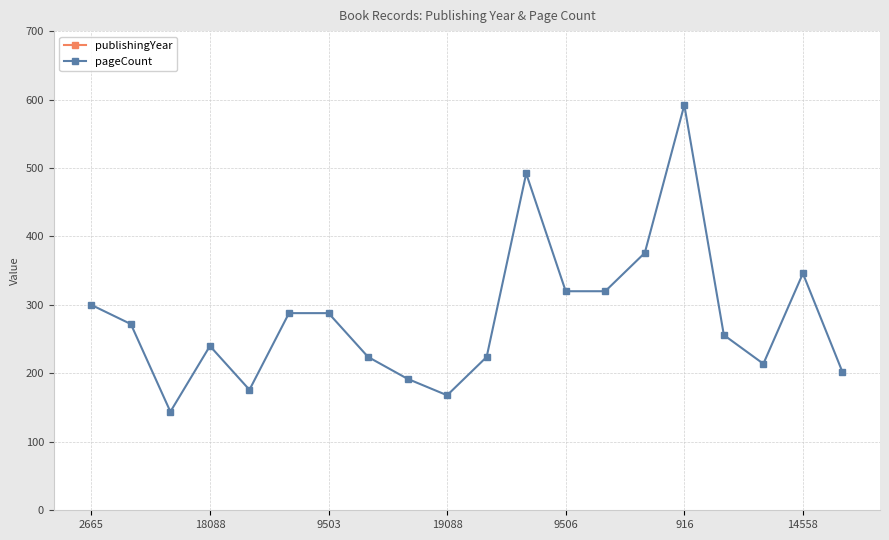

True or false: publishingYear and pageCount intersect in this chart.

False